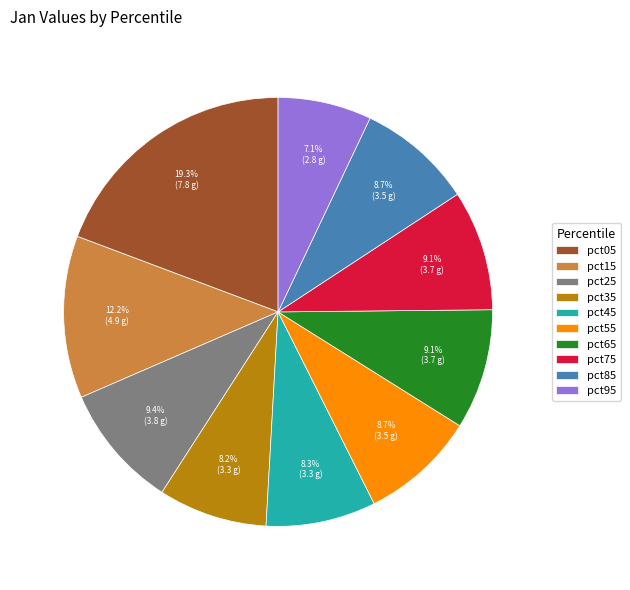

Approximately how many times larger is the value at pct65 compared to pct25?

1.0